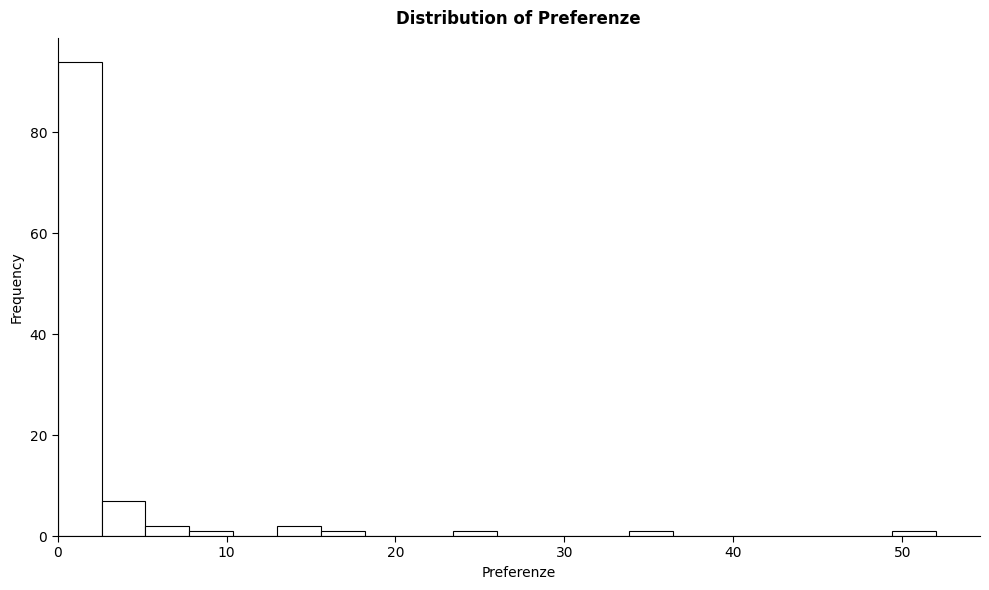

Read against the x-axis, roughly where is the centre of the tallest bar?

1